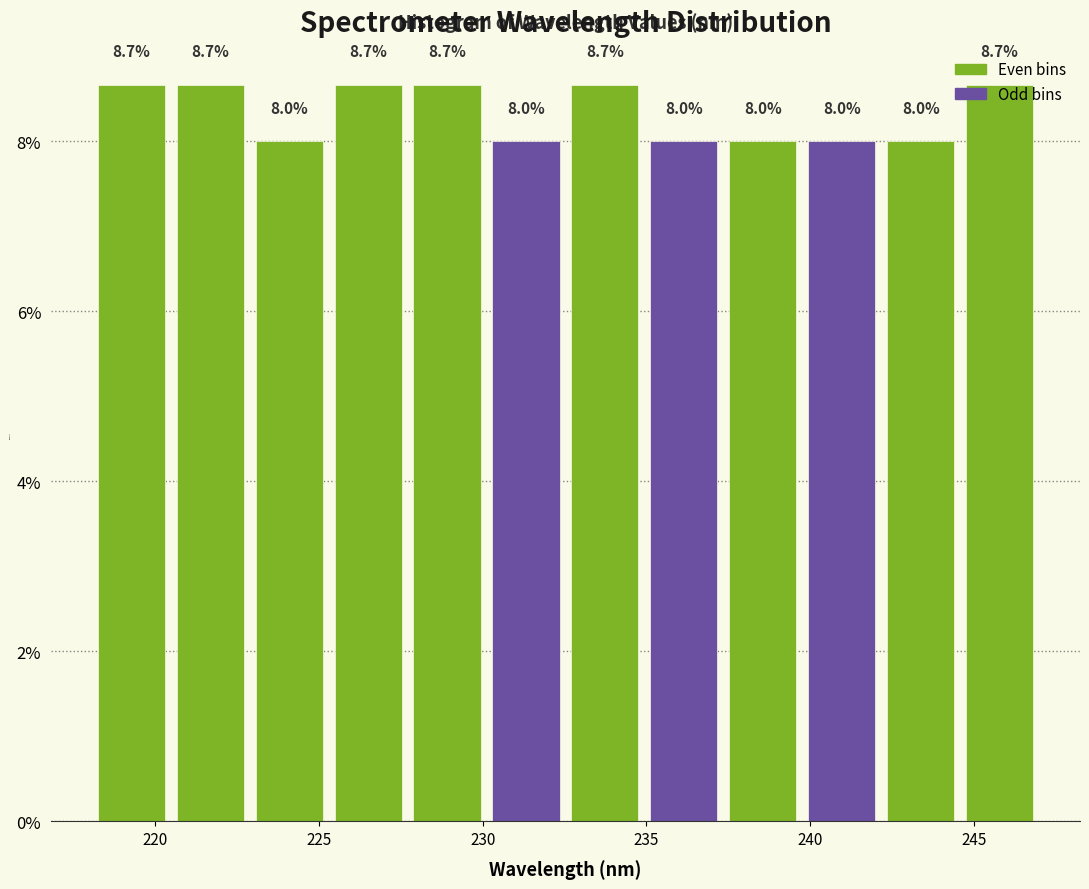

Reading left to right, list every bar in this chart as the range it spans on the x-axis followed by its height. The bar edges are not printed on the chart, so give them approximately, as read against the axis.

218.0 to 220.5: 8.7
220.5 to 223.0: 8.7
223.0 to 225.5: 8.0
225.5 to 227.5: 8.7
227.5 to 230.0: 8.7
230.0 to 232.5: 8.0
232.5 to 235.0: 8.7
235.0 to 237.5: 8.0
237.5 to 240.0: 8.0
240.0 to 242.0: 8.0
242.0 to 244.5: 8.0
244.5 to 247.0: 8.7